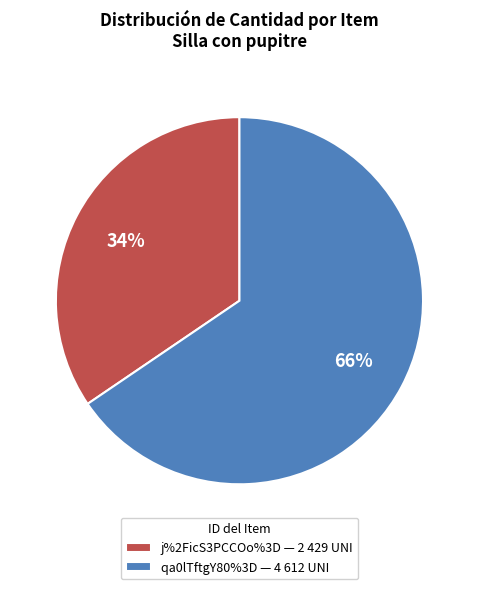

To the nearest percent, what portion does j%2FicS3PCCOo%3D — 2 429 UNI represent?

34%